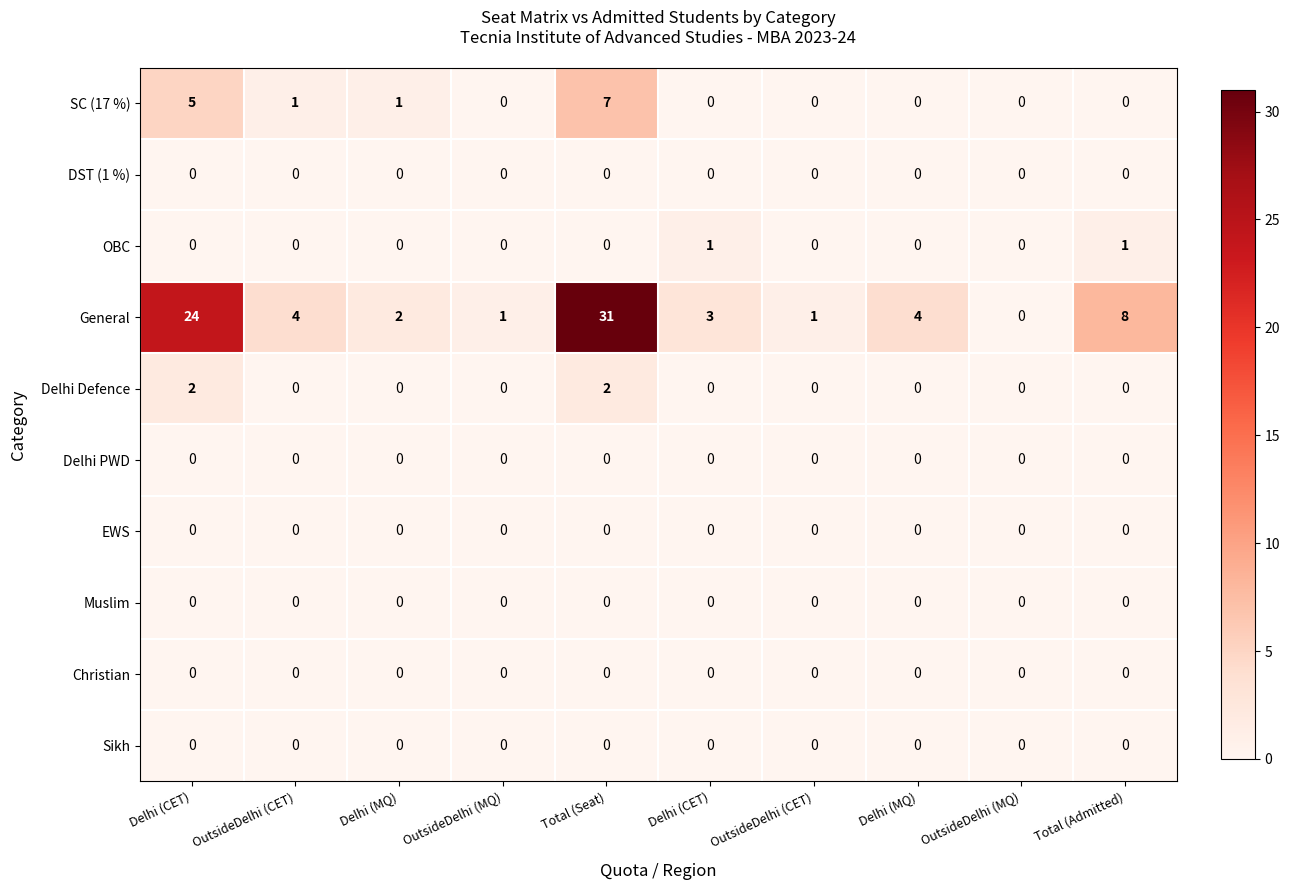

Which category has the highest value across all series?

Total (Seat)